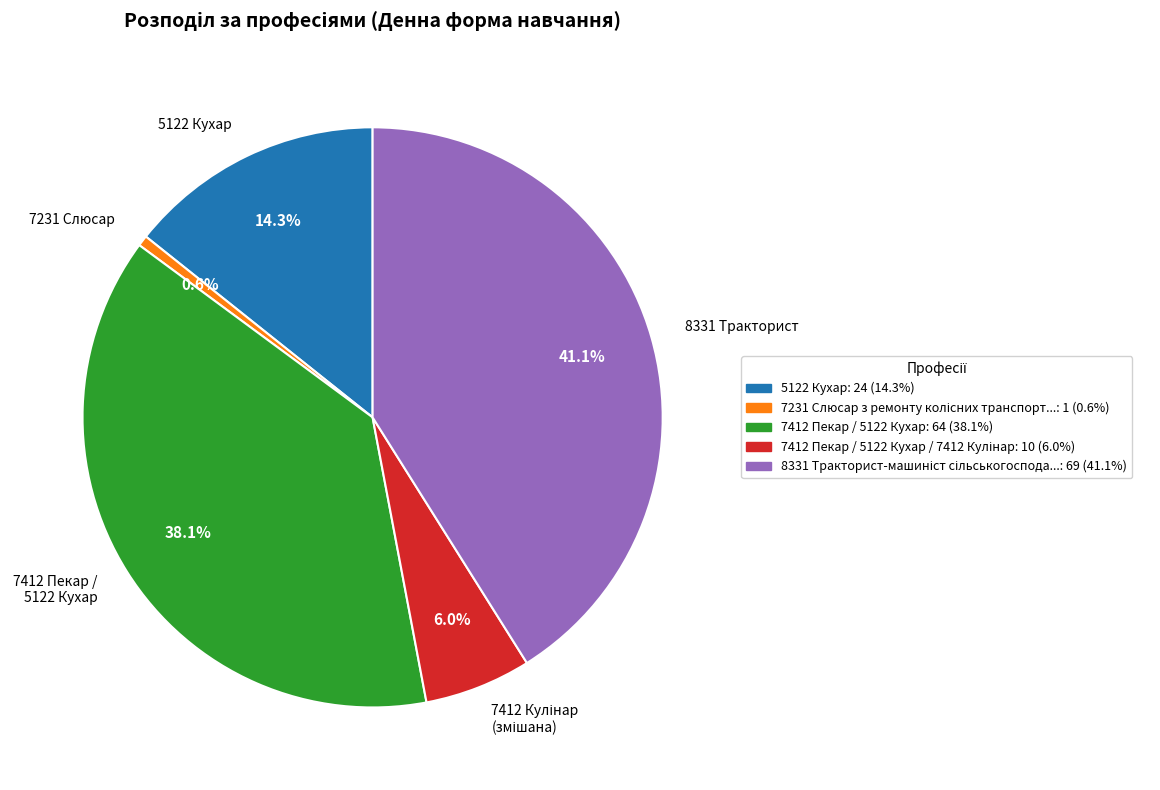

Between 7412 Пекар / 5122 Кухар and 7231 Слюсар, which is larger?

7412 Пекар / 5122 Кухар